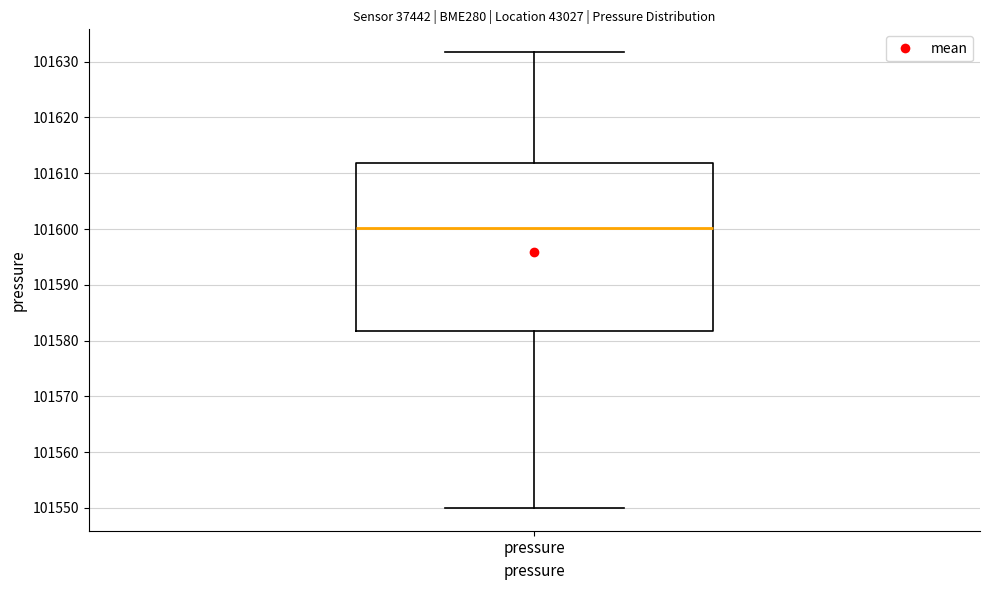

Where is the upper edge of the box for pressure on the y-axis? The values are not printed on the chart, so give them approximately, as read against the axis.

101612